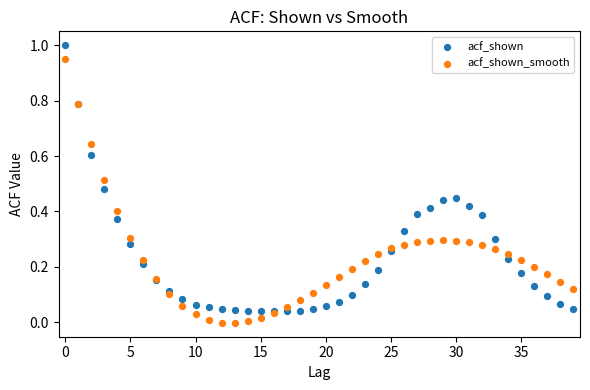

What are all the series names shown in the legend?

acf_shown, acf_shown_smooth